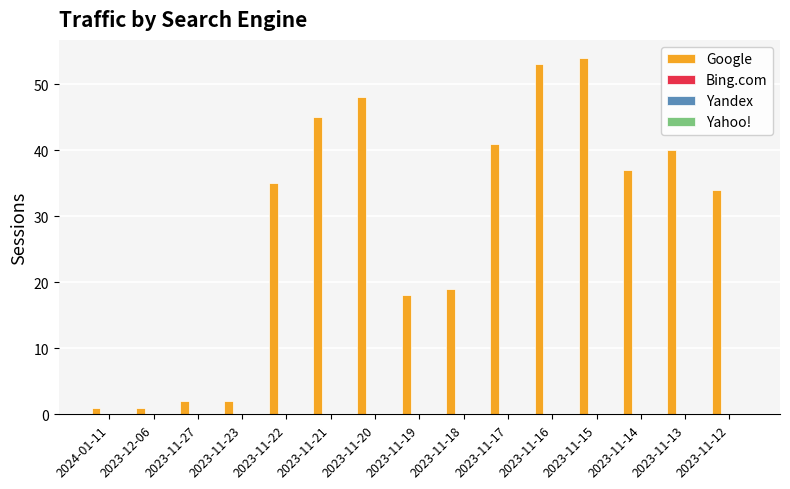

What is the difference between the second highest and minimum values?

52